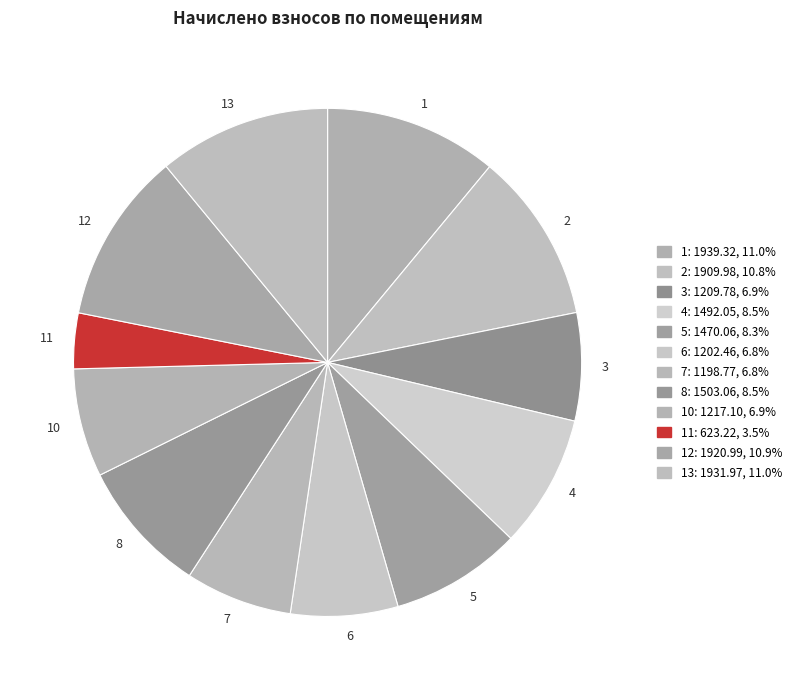

How many segments does this pie chart have?

12